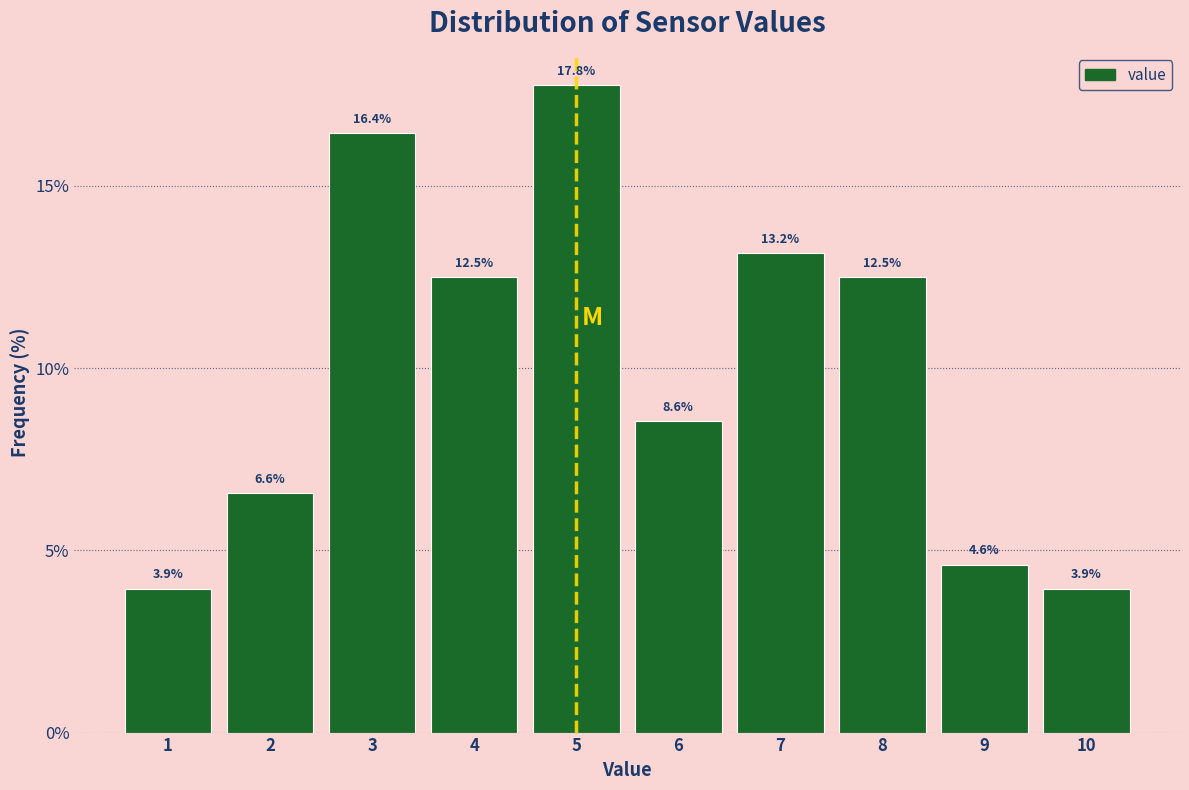

Reading left to right, what are all the values shown in this chart?

1=3.9	2=6.6	3=16.4	4=12.5	5=17.8	6=8.6	7=13.2	8=12.5	9=4.6	10=3.9